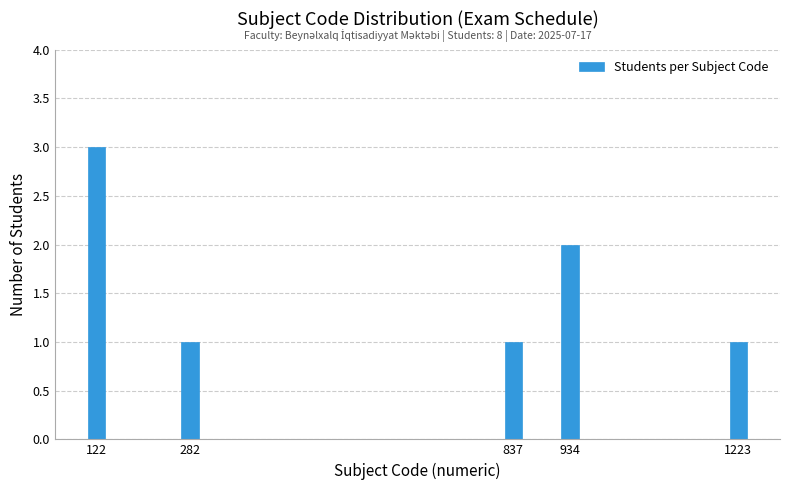

Reading left to right, transcribe all the data shown in this chart.

3	1	1	2	1